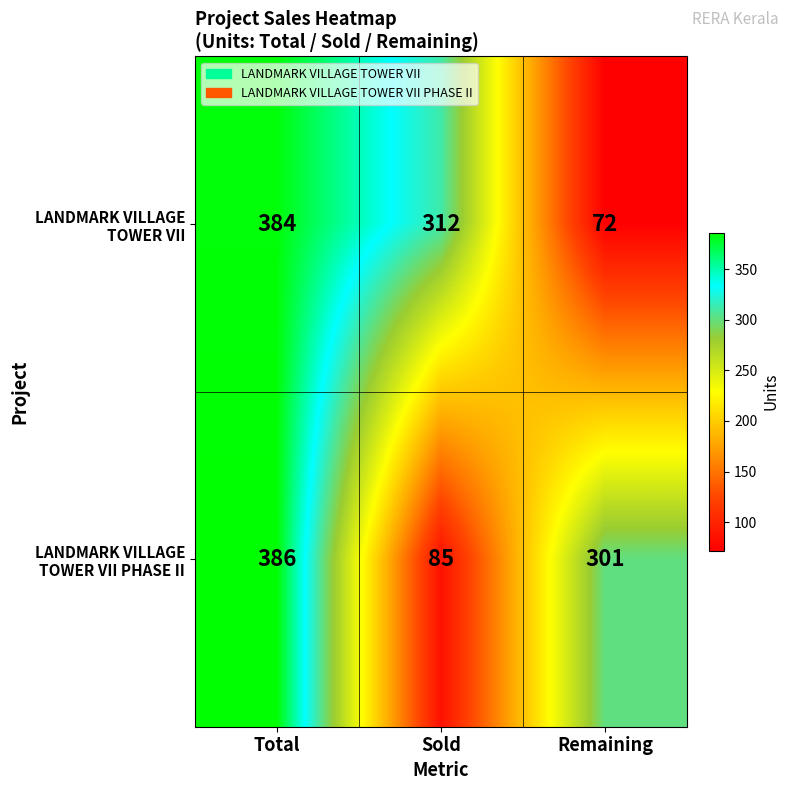

How many series are shown in this chart?

2